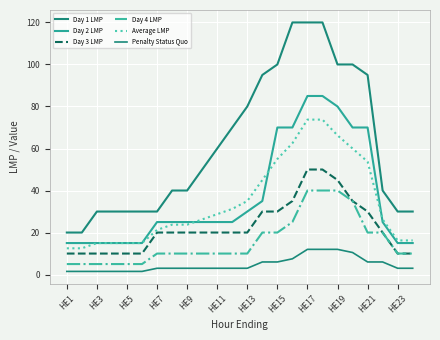

Does the chart display data point markers on the line(s)?

No